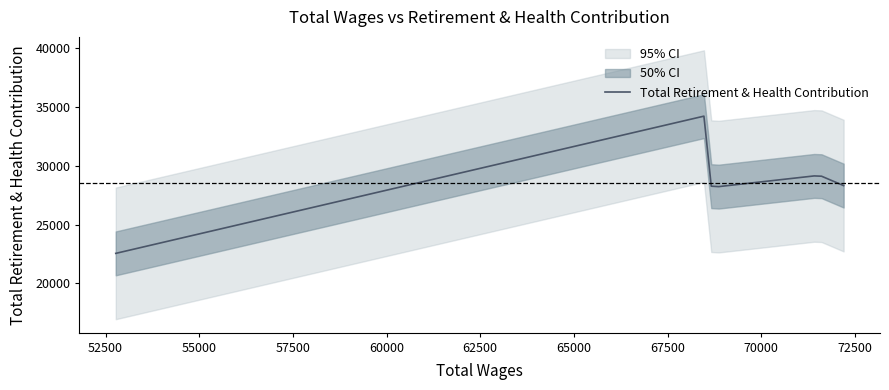

What is the smallest value displayed?

22547